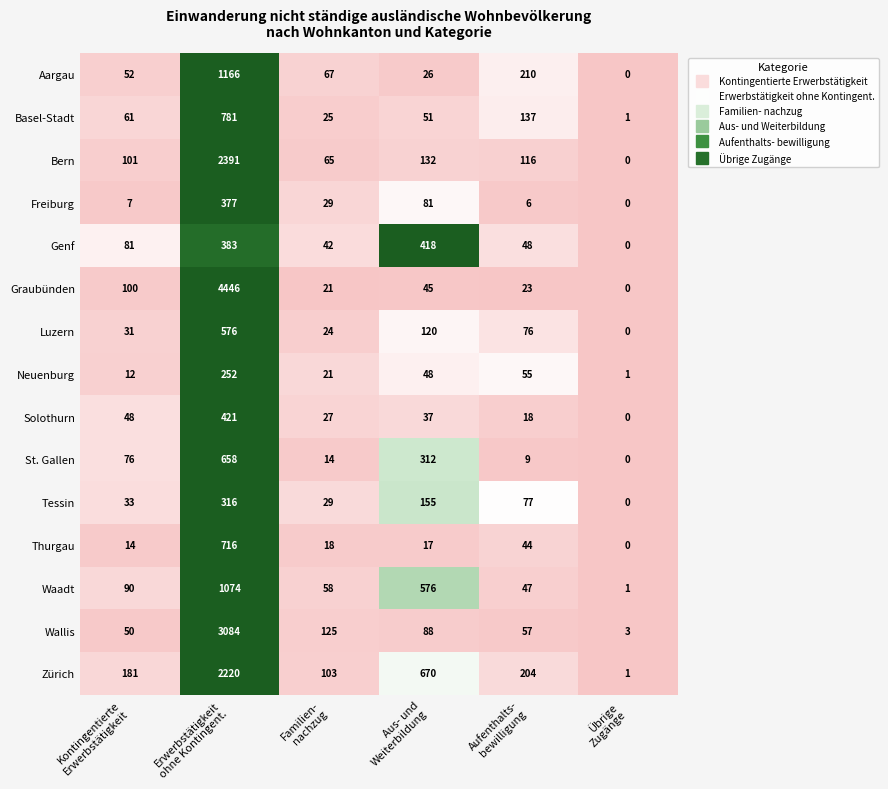

Which series has the largest total across all categories?

Graubünden